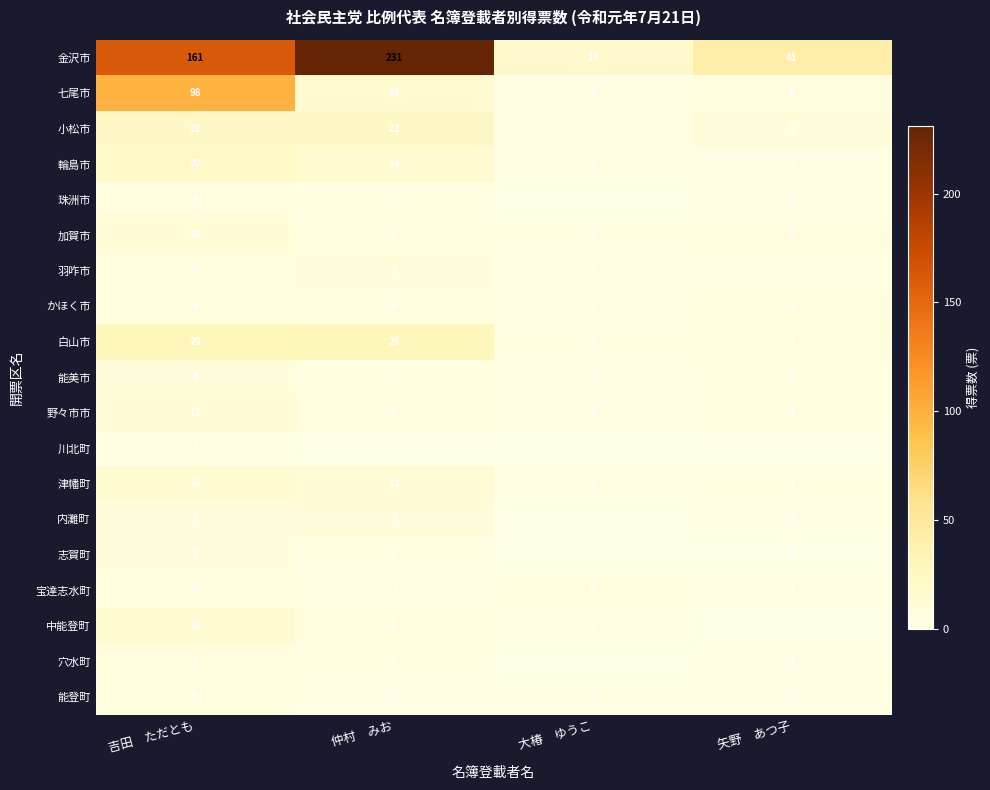

What is the difference between the highest and lowest values at 仲村　みお?

231